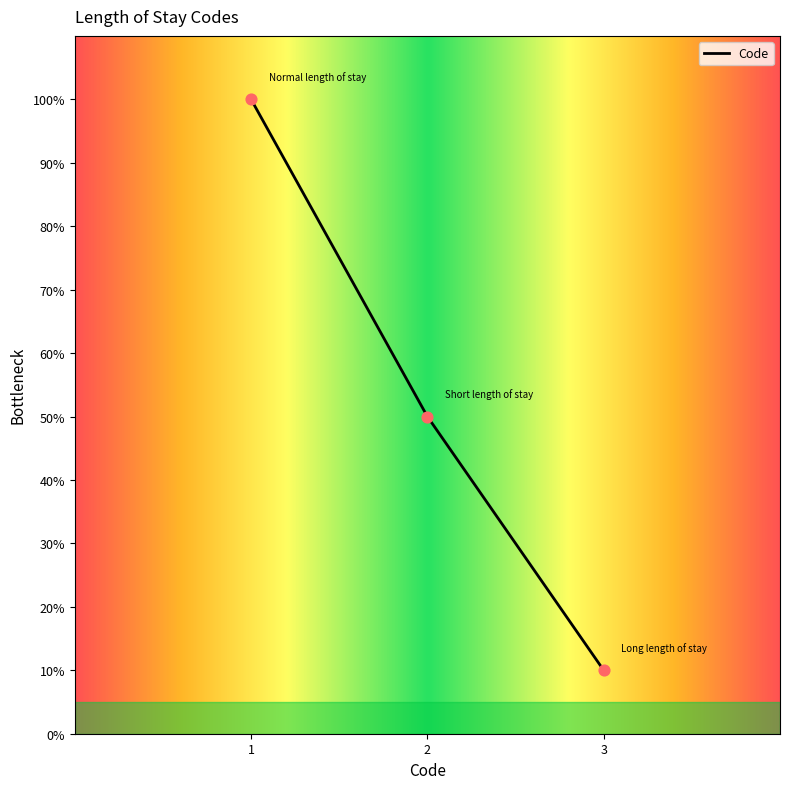

Approximately how many times larger is the value at 1 compared to 2?

2.0